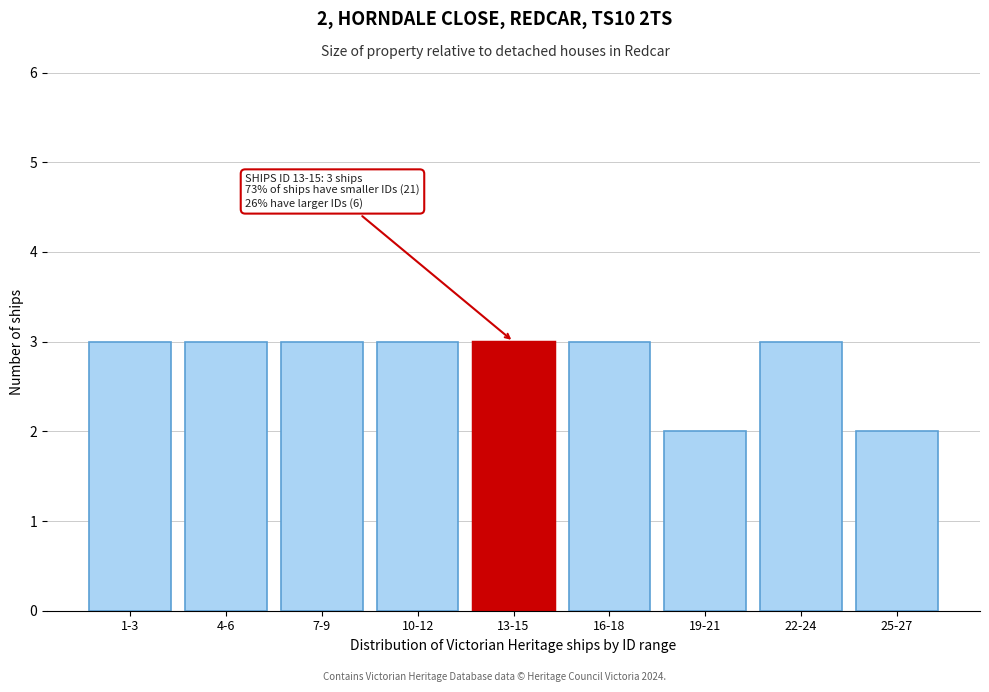

Reading left to right, list all the values displayed in this chart.

3	3	3	3	3	3	2	3	2